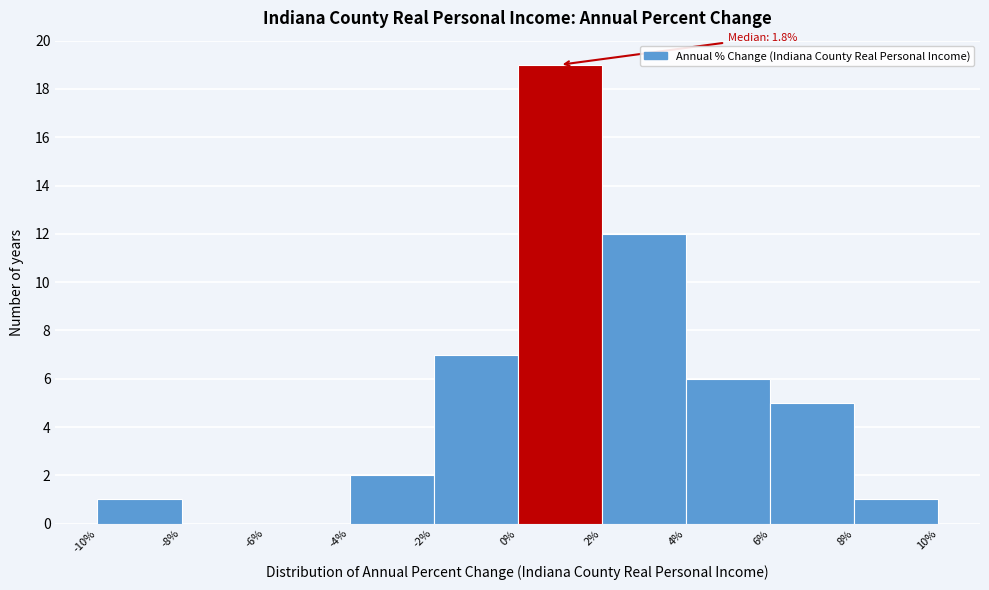

Over which range of the x-axis is the bar tallest?

0% to 2%